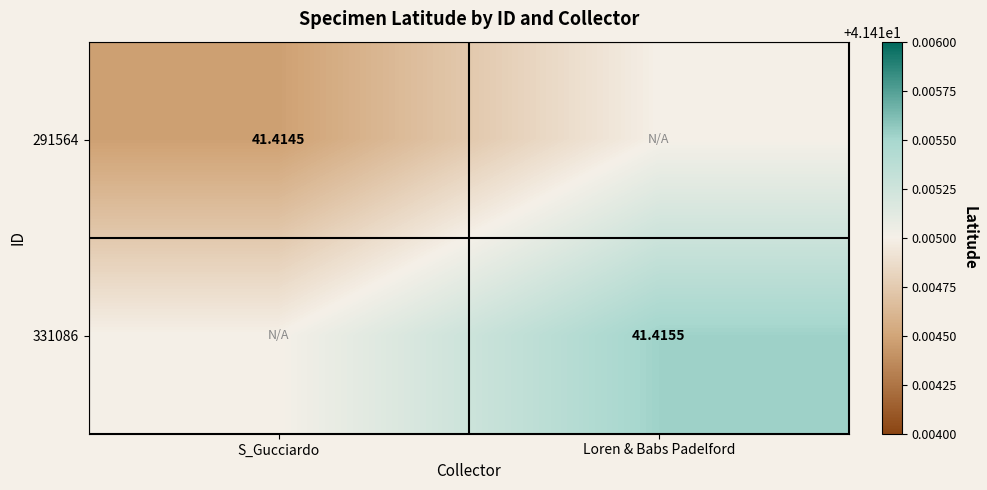

Is the value of 331086 at Loren & Babs Padelford greater than the value of 291564 at S_Gucciardo?

Yes